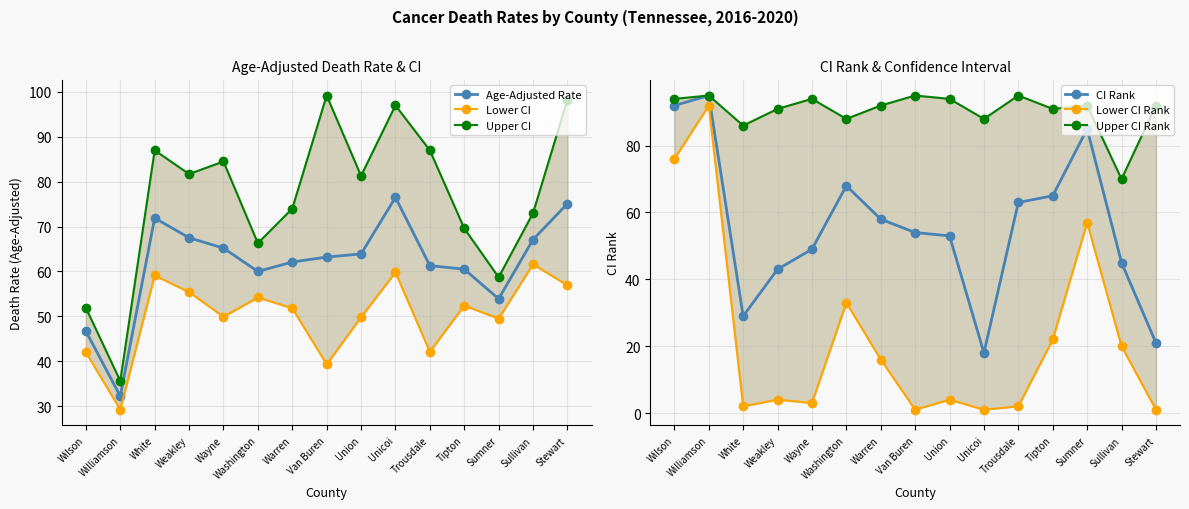

What is the label of the 13th point from the right?

White